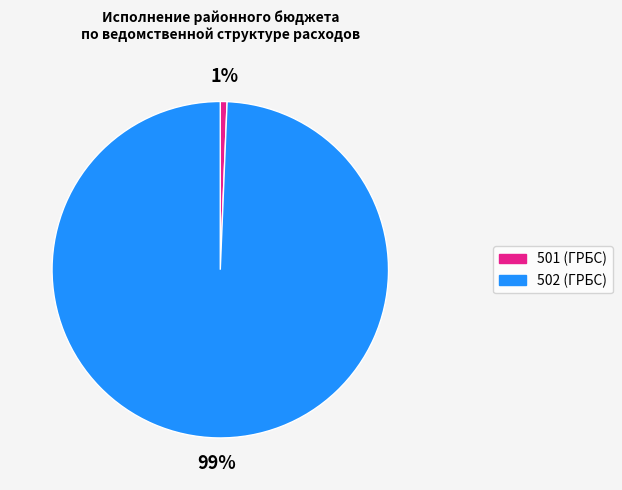

True or false: 501 accounts for 1% of the total.

True